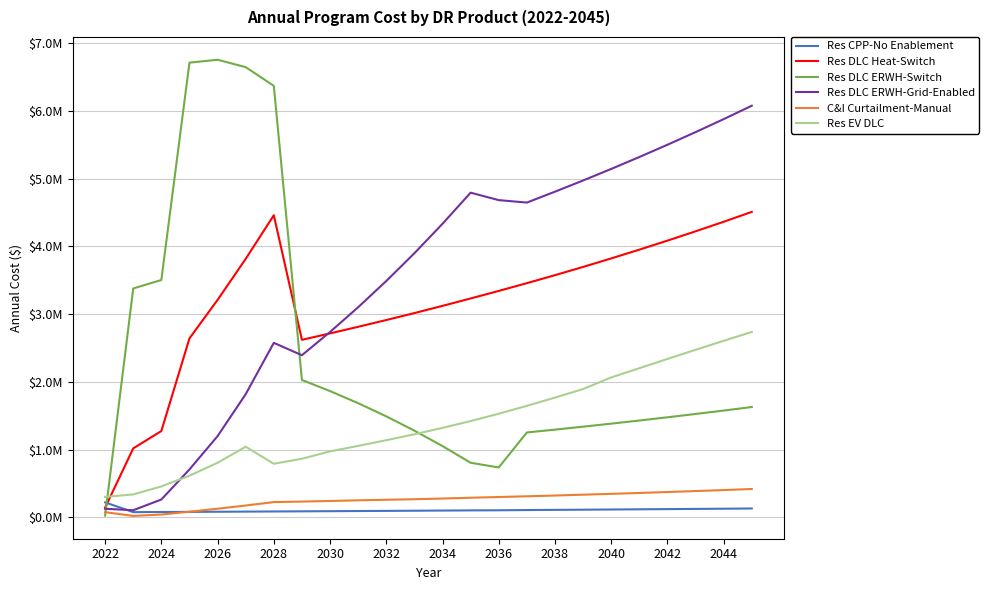

True or false: Res CPP-No Enablement has more than 0 points higher than both neighbors.

False